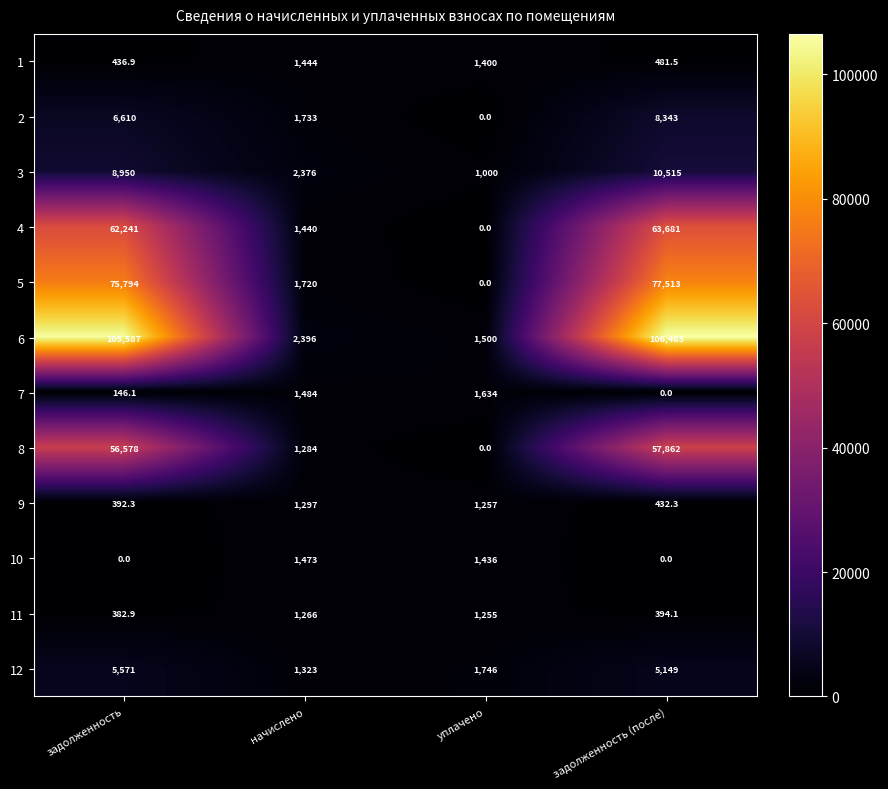

Which series has the widest spread of values?

6